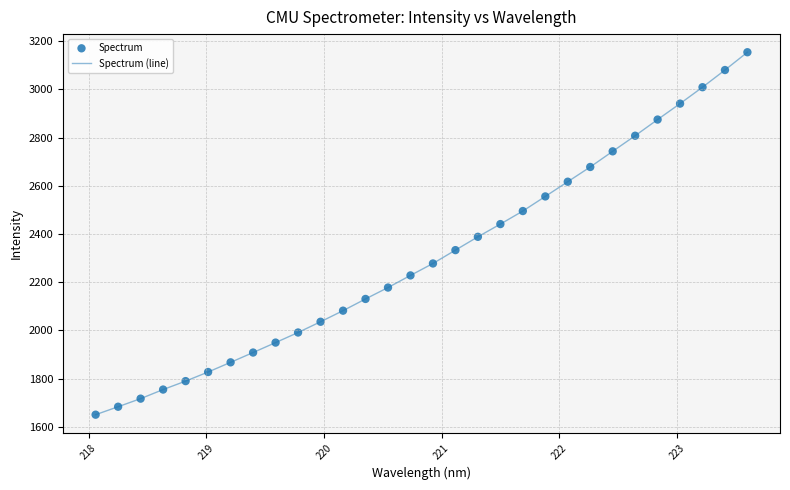

What is the maximum value shown in the chart?

3153.6